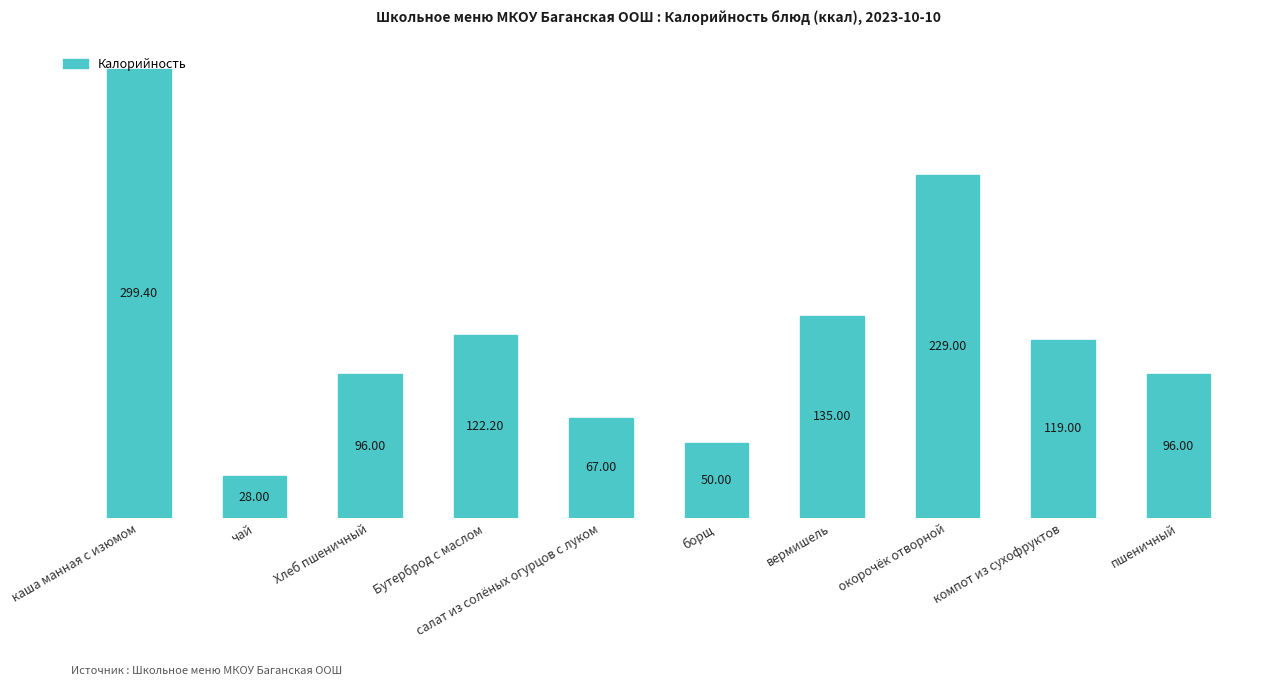

Which label corresponds to the smallest value in the chart?

чай